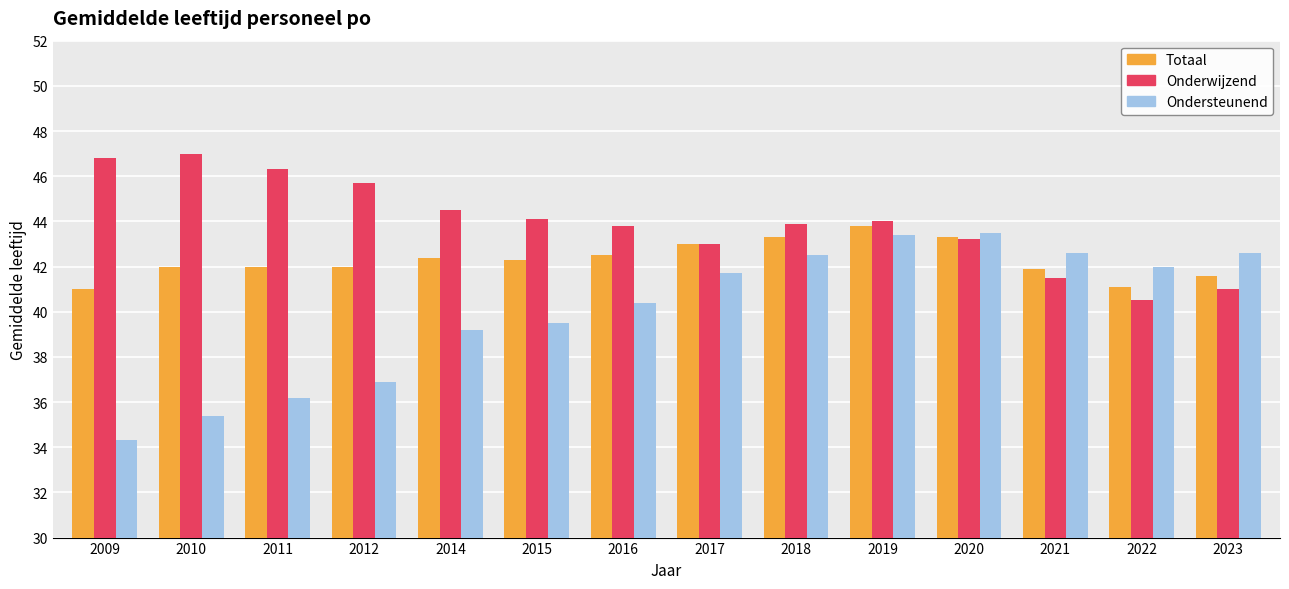

What is the lowest value of the Ondersteunend series?

34.3